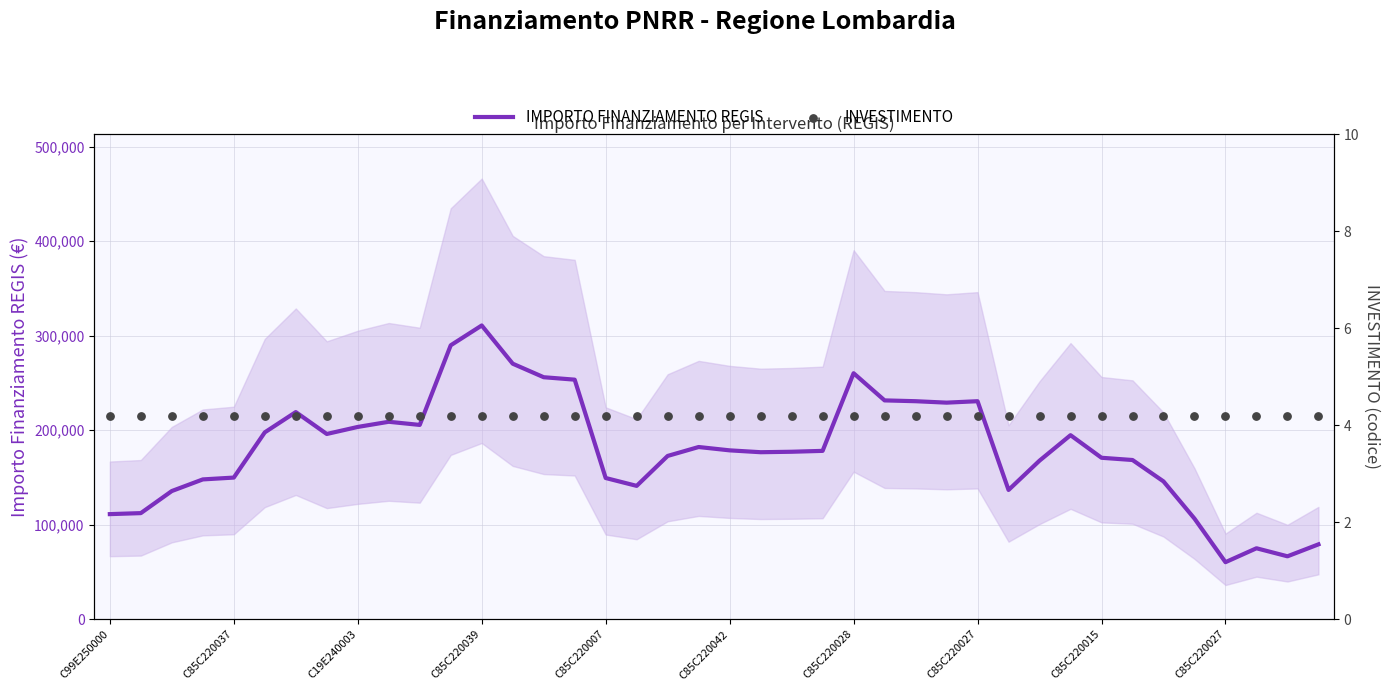

Which series has the largest total across all categories?

IMPORTO FINANZIAMENTO REGIS